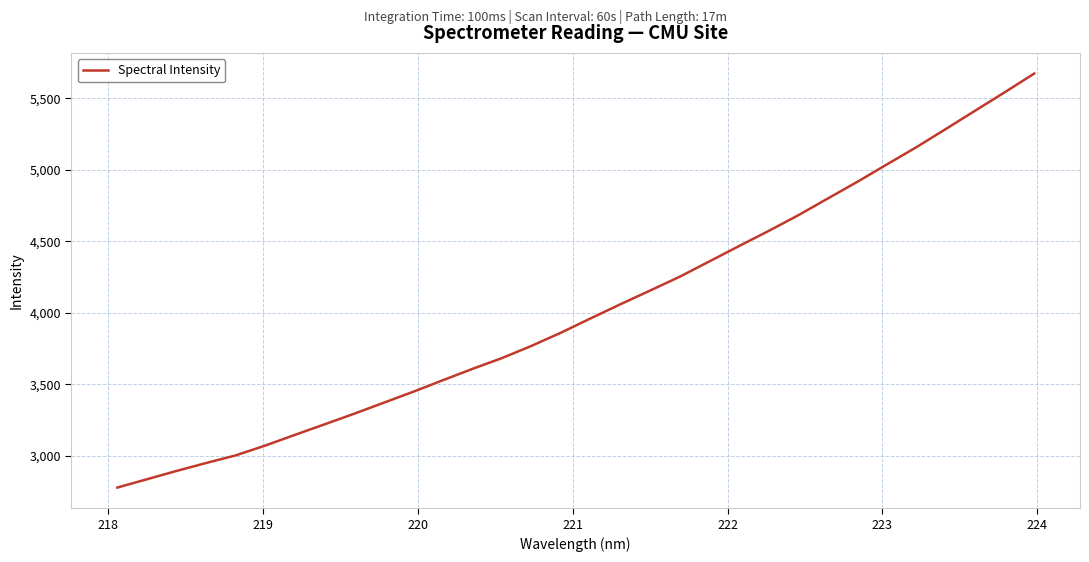

What is the minimum value shown in the chart?

2779.1